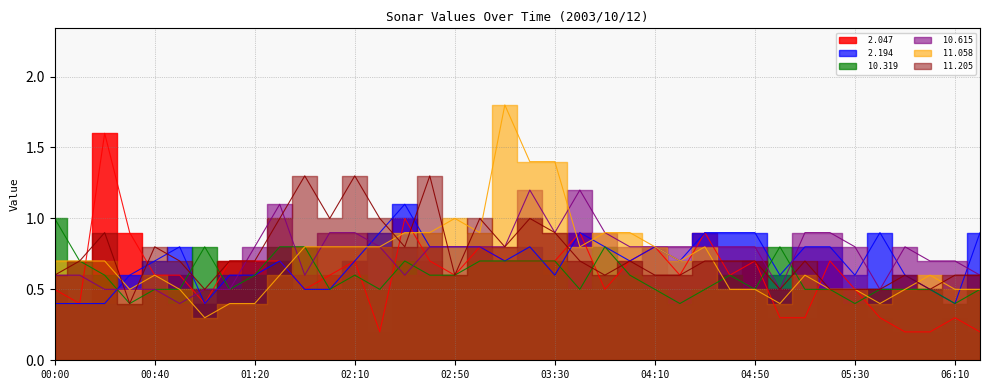

Is the value of  11.058 at 03:20 greater than the value of  11.205 at 00:10?

Yes